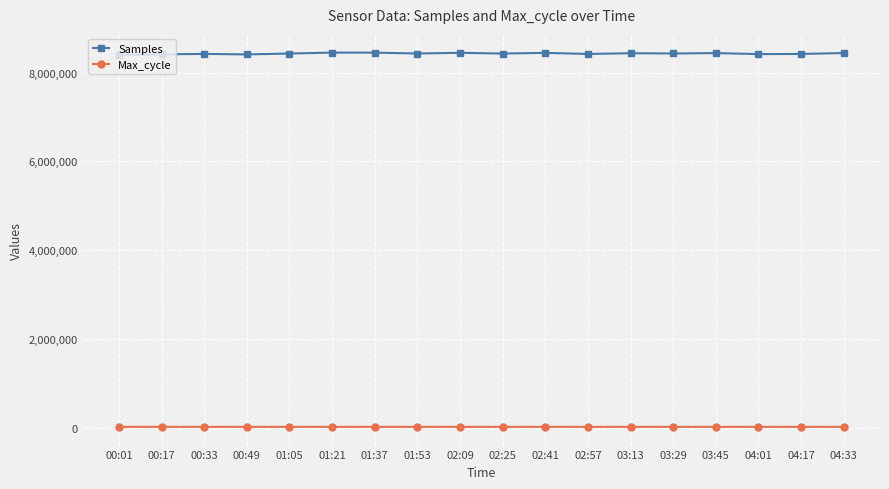

Is the value of Max_cycle at 01:53 greater than the value of Samples at 02:25?

No